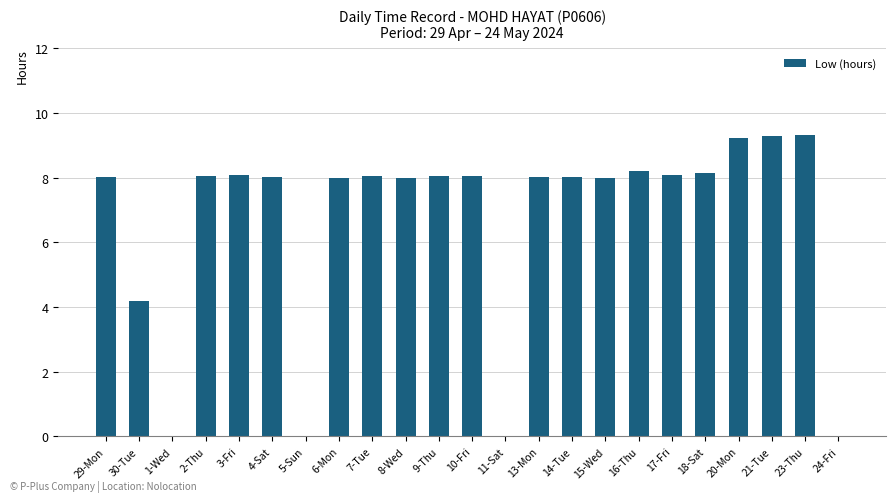

Approximately how many times larger is the value at 13-Mon compared to 20-Mon?

0.9